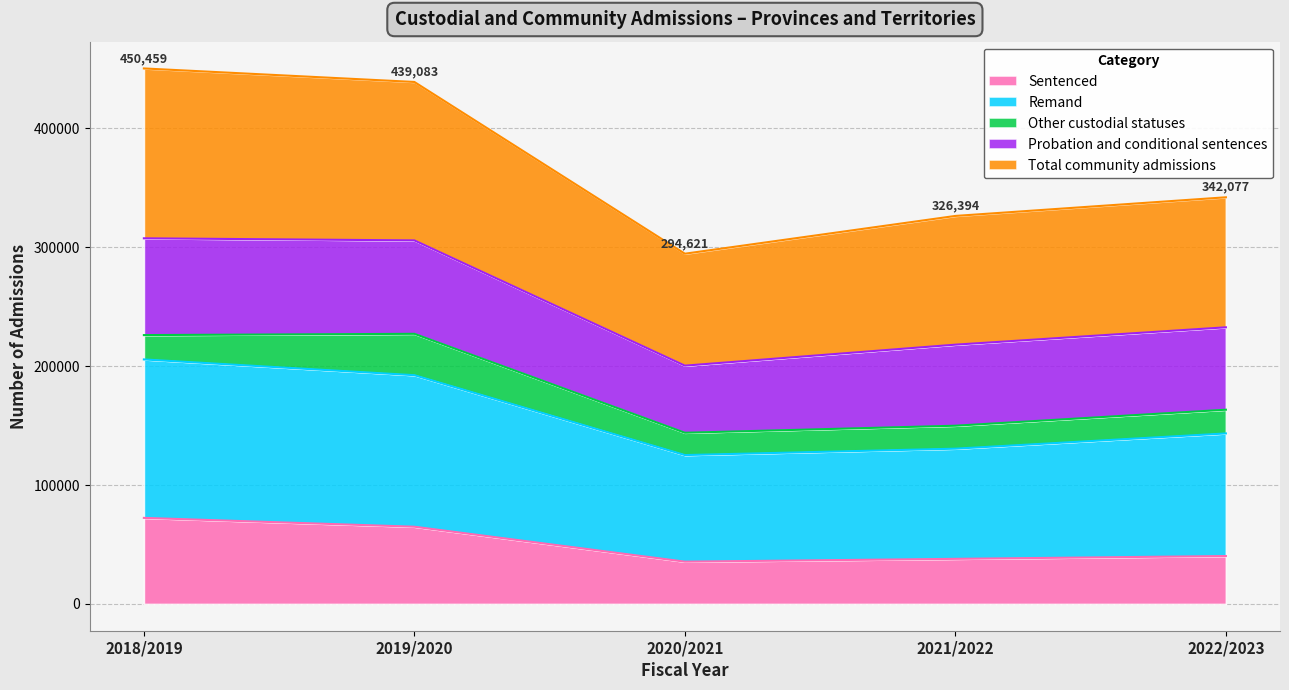

What is the maximum value for Sentenced?

72389